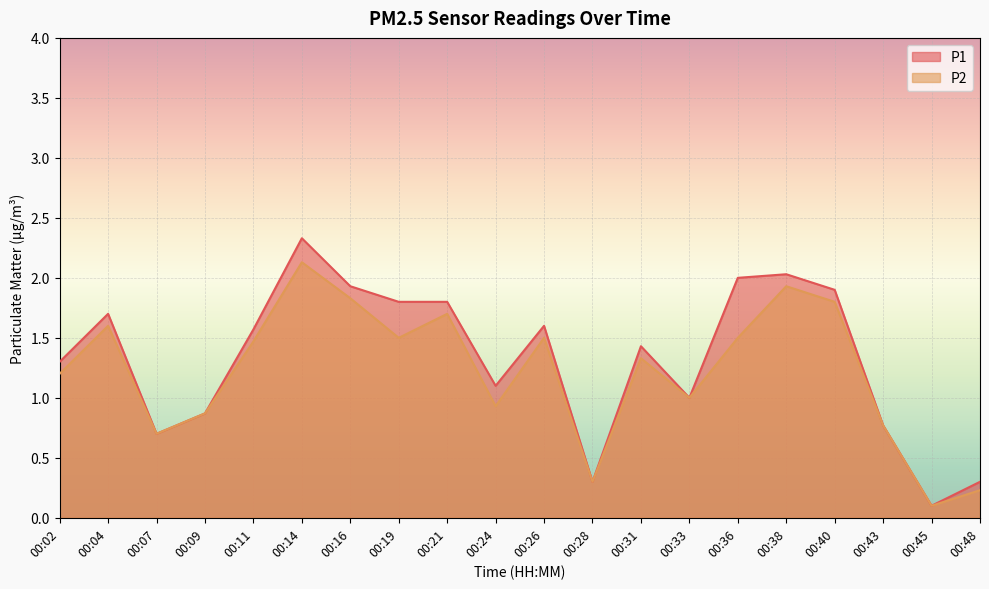

The value of P1 at 00:07 is 0.7. True or false?

True